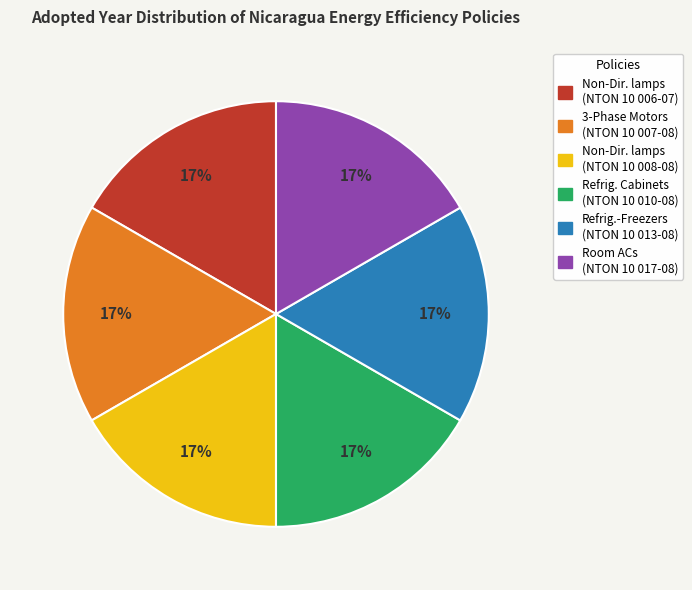

How many slices are in this pie chart?

6